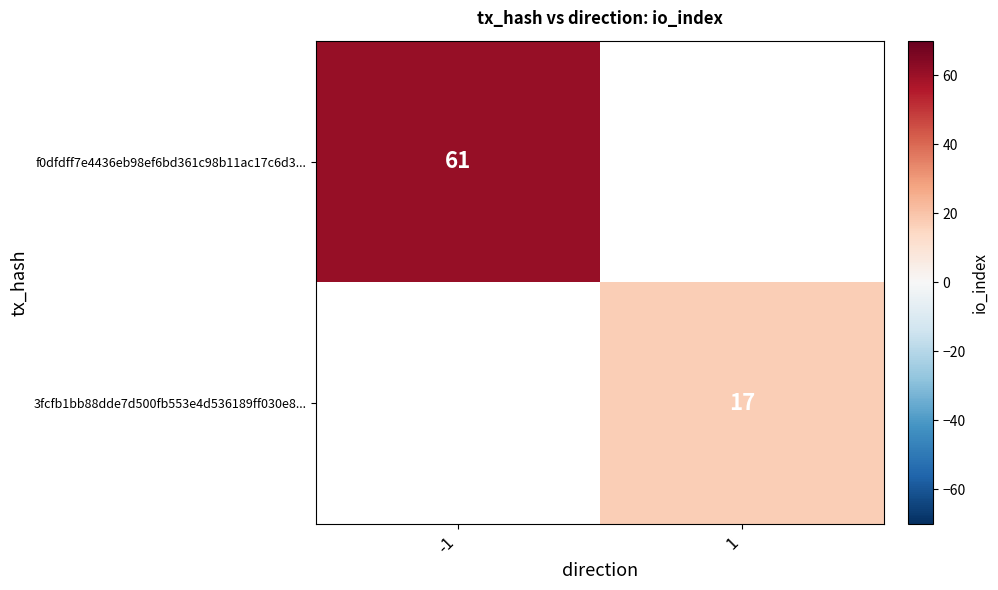

True or false: 3fcfb1bb88dde7d500fb553e4d536189ff030e8... has a value of 7 at 1.

False